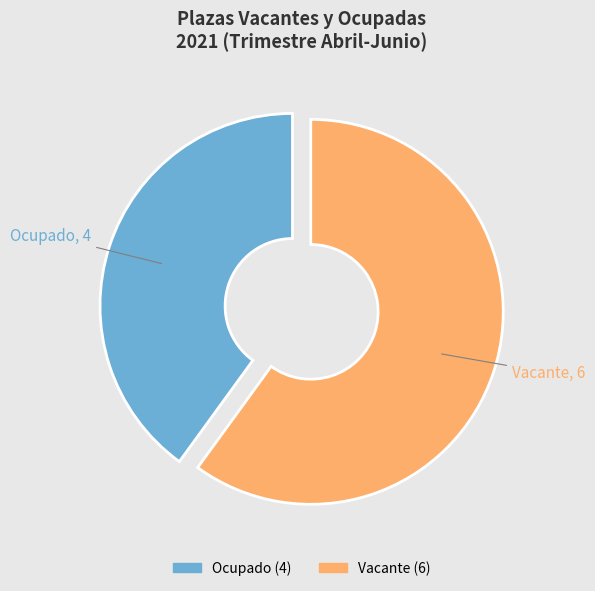

Does Vacante represent more than half of the total?

Yes